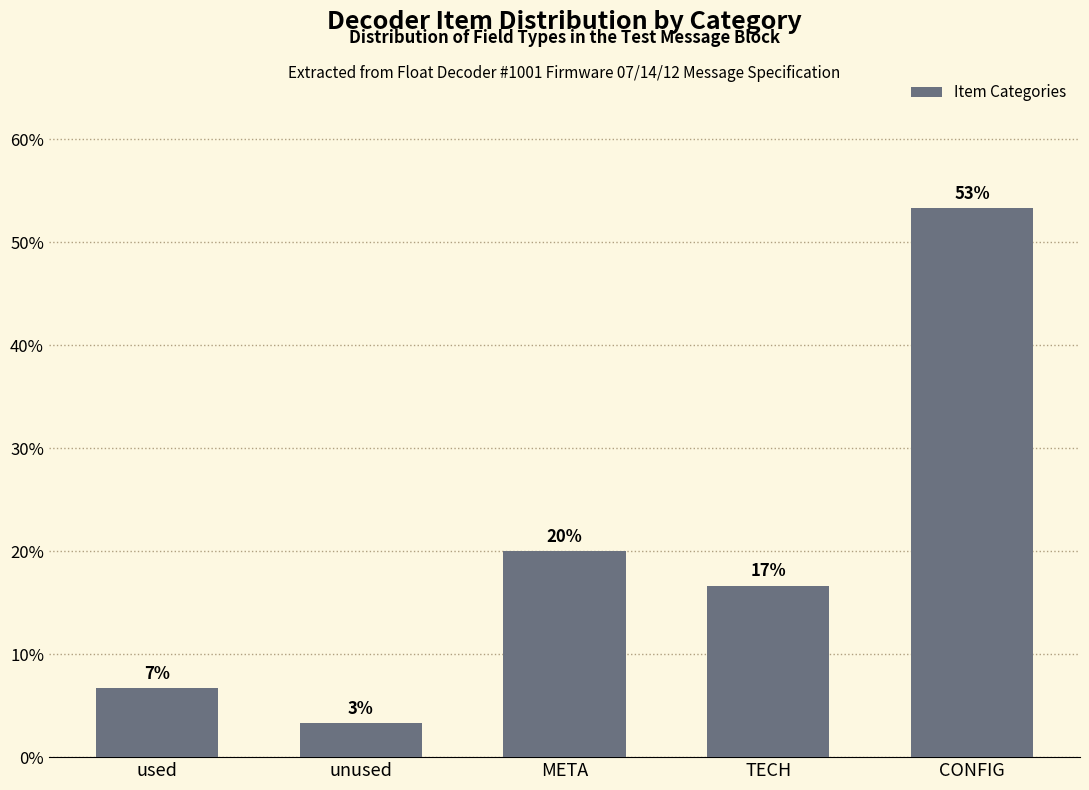

Does the chart contain any negative values?

No